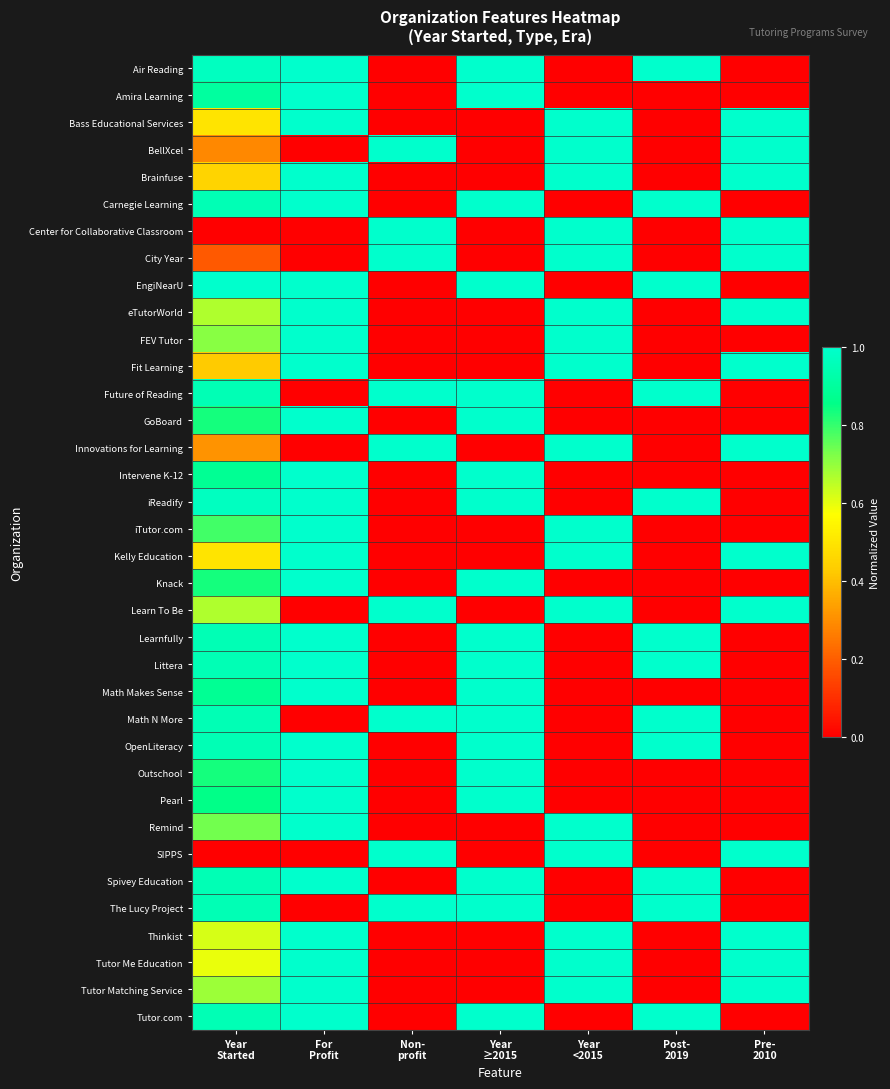

Reading left to right, extract all data points from this chart.

Air Reading: Year
Started=1.0	For
Profit=1.0	Non-
profit=0.0	Year
≥2015=1.0	Year
<2015=0.0	Post-
2019=1.0	Pre-
2010=0.0
Amira Learning: Year
Started=0.9	For
Profit=1.0	Non-
profit=0.0	Year
≥2015=1.0	Year
<2015=0.0	Post-
2019=0.0	Pre-
2010=0.0
Bass Educational Services: Year
Started=0.5	For
Profit=1.0	Non-
profit=0.0	Year
≥2015=0.0	Year
<2015=1.0	Post-
2019=0.0	Pre-
2010=1.0
BellXcel: Year
Started=0.3	For
Profit=0.0	Non-
profit=1.0	Year
≥2015=0.0	Year
<2015=1.0	Post-
2019=0.0	Pre-
2010=1.0
Brainfuse: Year
Started=0.5	For
Profit=1.0	Non-
profit=0.0	Year
≥2015=0.0	Year
<2015=1.0	Post-
2019=0.0	Pre-
2010=1.0
Carnegie Learning: Year
Started=1.0	For
Profit=1.0	Non-
profit=0.0	Year
≥2015=1.0	Year
<2015=0.0	Post-
2019=1.0	Pre-
2010=0.0
Center for Collaborative Classroom: Year
Started=0.0	For
Profit=0.0	Non-
profit=1.0	Year
≥2015=0.0	Year
<2015=1.0	Post-
2019=0.0	Pre-
2010=1.0
City Year: Year
Started=0.2	For
Profit=0.0	Non-
profit=1.0	Year
≥2015=0.0	Year
<2015=1.0	Post-
2019=0.0	Pre-
2010=1.0
EngiNearU: Year
Started=1.0	For
Profit=1.0	Non-
profit=0.0	Year
≥2015=1.0	Year
<2015=0.0	Post-
2019=1.0	Pre-
2010=0.0
eTutorWorld: Year
Started=0.7	For
Profit=1.0	Non-
profit=0.0	Year
≥2015=0.0	Year
<2015=1.0	Post-
2019=0.0	Pre-
2010=1.0
FEV Tutor: Year
Started=0.7	For
Profit=1.0	Non-
profit=0.0	Year
≥2015=0.0	Year
<2015=1.0	Post-
2019=0.0	Pre-
2010=0.0
Fit Learning: Year
Started=0.4	For
Profit=1.0	Non-
profit=0.0	Year
≥2015=0.0	Year
<2015=1.0	Post-
2019=0.0	Pre-
2010=1.0
Future of Reading: Year
Started=1.0	For
Profit=0.0	Non-
profit=1.0	Year
≥2015=1.0	Year
<2015=0.0	Post-
2019=1.0	Pre-
2010=0.0
GoBoard: Year
Started=0.8	For
Profit=1.0	Non-
profit=0.0	Year
≥2015=1.0	Year
<2015=0.0	Post-
2019=0.0	Pre-
2010=0.0
Innovations for Learning: Year
Started=0.3	For
Profit=0.0	Non-
profit=1.0	Year
≥2015=0.0	Year
<2015=1.0	Post-
2019=0.0	Pre-
2010=1.0
Intervene K-12: Year
Started=0.9	For
Profit=1.0	Non-
profit=0.0	Year
≥2015=1.0	Year
<2015=0.0	Post-
2019=0.0	Pre-
2010=0.0
iReadify: Year
Started=1.0	For
Profit=1.0	Non-
profit=0.0	Year
≥2015=1.0	Year
<2015=0.0	Post-
2019=1.0	Pre-
2010=0.0
iTutor.com: Year
Started=0.8	For
Profit=1.0	Non-
profit=0.0	Year
≥2015=0.0	Year
<2015=1.0	Post-
2019=0.0	Pre-
2010=0.0
Kelly Education: Year
Started=0.5	For
Profit=1.0	Non-
profit=0.0	Year
≥2015=0.0	Year
<2015=1.0	Post-
2019=0.0	Pre-
2010=1.0
Knack: Year
Started=0.8	For
Profit=1.0	Non-
profit=0.0	Year
≥2015=1.0	Year
<2015=0.0	Post-
2019=0.0	Pre-
2010=0.0
Learn To Be: Year
Started=0.7	For
Profit=0.0	Non-
profit=1.0	Year
≥2015=0.0	Year
<2015=1.0	Post-
2019=0.0	Pre-
2010=1.0
Learnfully: Year
Started=1.0	For
Profit=1.0	Non-
profit=0.0	Year
≥2015=1.0	Year
<2015=0.0	Post-
2019=1.0	Pre-
2010=0.0
Littera: Year
Started=1.0	For
Profit=1.0	Non-
profit=0.0	Year
≥2015=1.0	Year
<2015=0.0	Post-
2019=1.0	Pre-
2010=0.0
Math Makes Sense: Year
Started=0.9	For
Profit=1.0	Non-
profit=0.0	Year
≥2015=1.0	Year
<2015=0.0	Post-
2019=0.0	Pre-
2010=0.0
Math N More: Year
Started=1.0	For
Profit=0.0	Non-
profit=1.0	Year
≥2015=1.0	Year
<2015=0.0	Post-
2019=1.0	Pre-
2010=0.0
OpenLiteracy: Year
Started=1.0	For
Profit=1.0	Non-
profit=0.0	Year
≥2015=1.0	Year
<2015=0.0	Post-
2019=1.0	Pre-
2010=0.0
Outschool: Year
Started=0.8	For
Profit=1.0	Non-
profit=0.0	Year
≥2015=1.0	Year
<2015=0.0	Post-
2019=0.0	Pre-
2010=0.0
Pearl: Year
Started=0.9	For
Profit=1.0	Non-
profit=0.0	Year
≥2015=1.0	Year
<2015=0.0	Post-
2019=0.0	Pre-
2010=0.0
Remind: Year
Started=0.7	For
Profit=1.0	Non-
profit=0.0	Year
≥2015=0.0	Year
<2015=1.0	Post-
2019=0.0	Pre-
2010=0.0
SIPPS: Year
Started=0.0	For
Profit=0.0	Non-
profit=1.0	Year
≥2015=0.0	Year
<2015=1.0	Post-
2019=0.0	Pre-
2010=1.0
Spivey Education: Year
Started=1.0	For
Profit=1.0	Non-
profit=0.0	Year
≥2015=1.0	Year
<2015=0.0	Post-
2019=1.0	Pre-
2010=0.0
The Lucy Project: Year
Started=1.0	For
Profit=0.0	Non-
profit=1.0	Year
≥2015=1.0	Year
<2015=0.0	Post-
2019=1.0	Pre-
2010=0.0
Thinkist: Year
Started=0.6	For
Profit=1.0	Non-
profit=0.0	Year
≥2015=0.0	Year
<2015=1.0	Post-
2019=0.0	Pre-
2010=1.0
Tutor Me Education: Year
Started=0.6	For
Profit=1.0	Non-
profit=0.0	Year
≥2015=0.0	Year
<2015=1.0	Post-
2019=0.0	Pre-
2010=1.0
Tutor Matching Service: Year
Started=0.7	For
Profit=1.0	Non-
profit=0.0	Year
≥2015=0.0	Year
<2015=1.0	Post-
2019=0.0	Pre-
2010=1.0
Tutor.com: Year
Started=1.0	For
Profit=1.0	Non-
profit=0.0	Year
≥2015=1.0	Year
<2015=0.0	Post-
2019=1.0	Pre-
2010=0.0